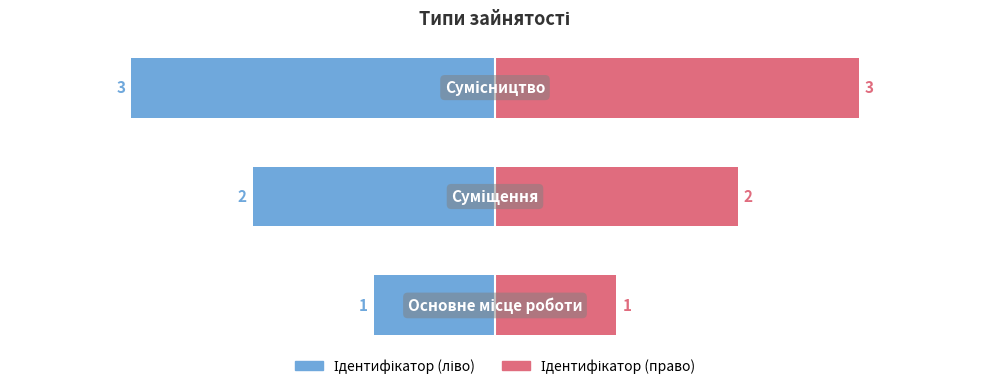

What are all the series names shown in the legend?

Ідентифікатор (ліво), Ідентифікатор (право)